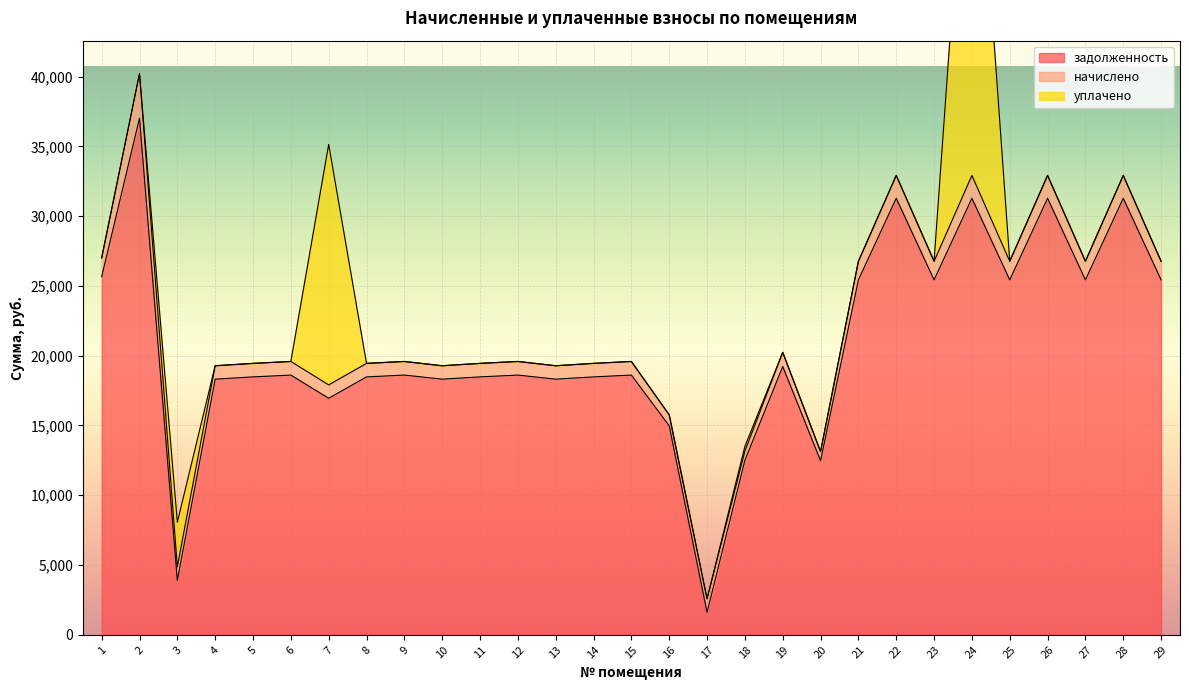

How many data points does each series have?

29